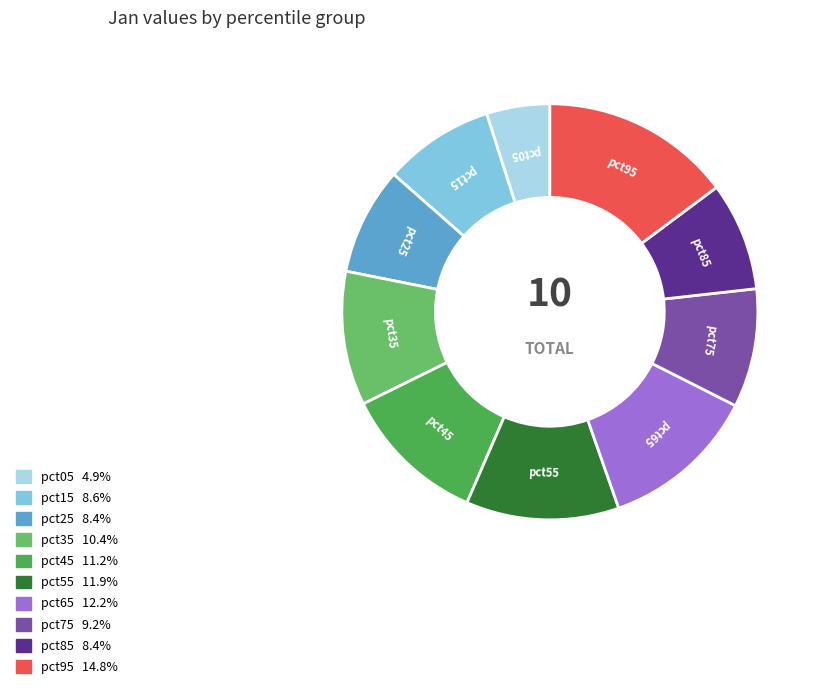

True or false: pct95 accounts for 15% of the total.

True